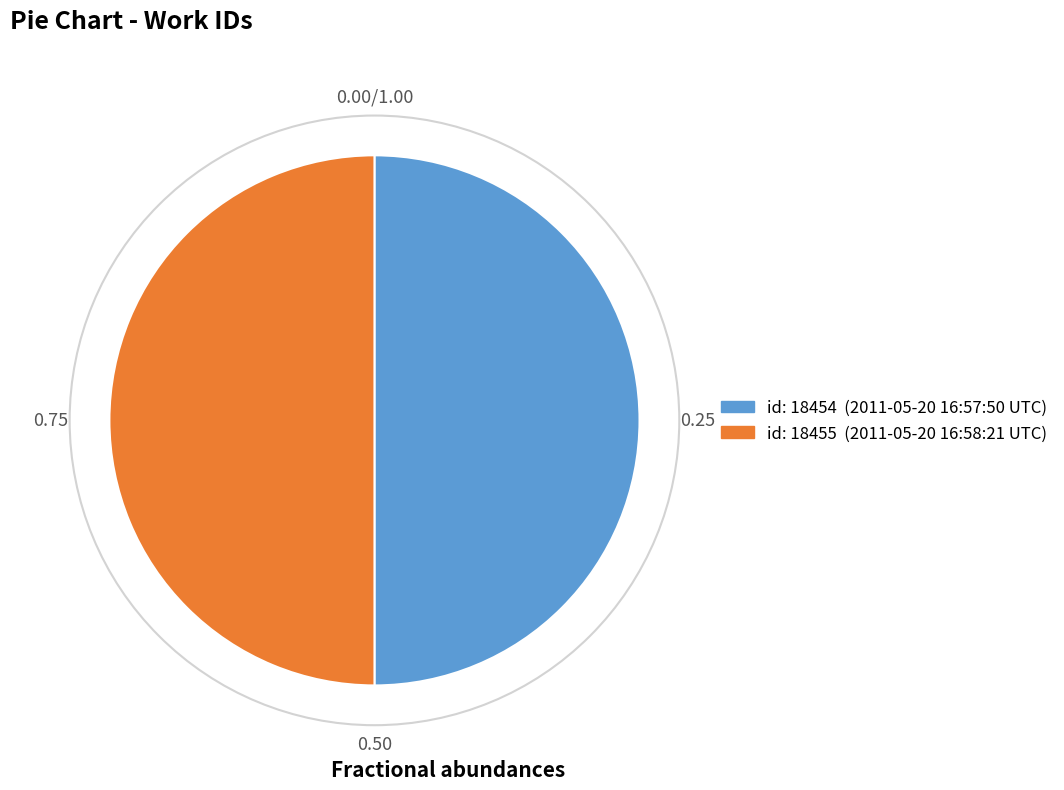

How many segments does this pie chart have?

2